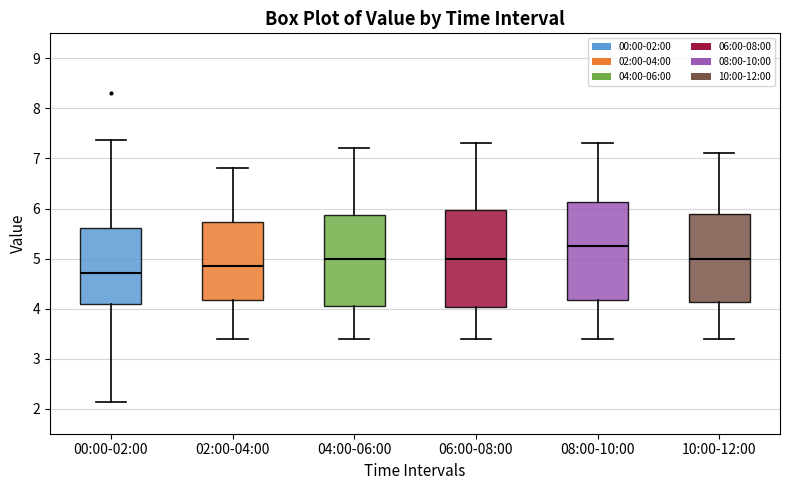

Reading left to right, read every box against the y-axis: the position of its median line, the range the box covers, and the ends of its whiskers. The values are not printed on the chart, so give them approximately, as read against the axis.

00:00-02:00: median 4.7, box 4.1 to 5.6, whiskers 2.1 to 7.4
02:00-04:00: median 4.9, box 4.2 to 5.7, whiskers 3.4 to 6.8
04:00-06:00: median 5.0, box 4.1 to 5.9, whiskers 3.4 to 7.2
06:00-08:00: median 5.0, box 4.0 to 6.0, whiskers 3.4 to 7.3
08:00-10:00: median 5.3, box 4.2 to 6.1, whiskers 3.4 to 7.3
10:00-12:00: median 5.0, box 4.1 to 5.9, whiskers 3.4 to 7.1